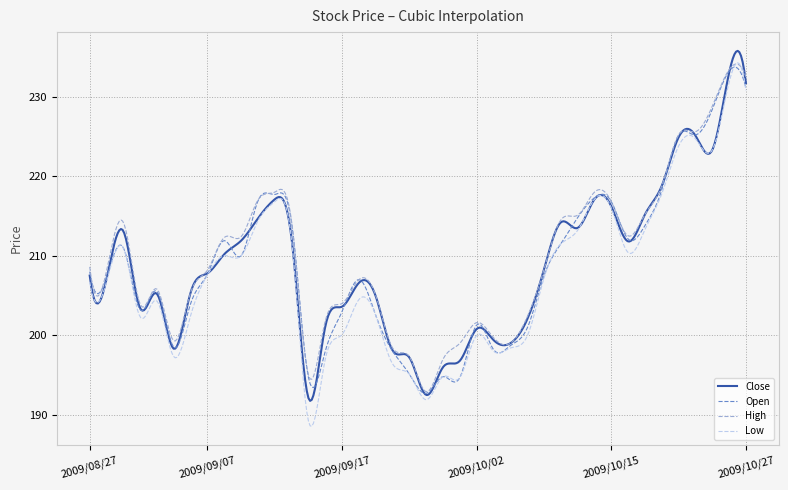

Which series has the largest range (max minus min)?

Low